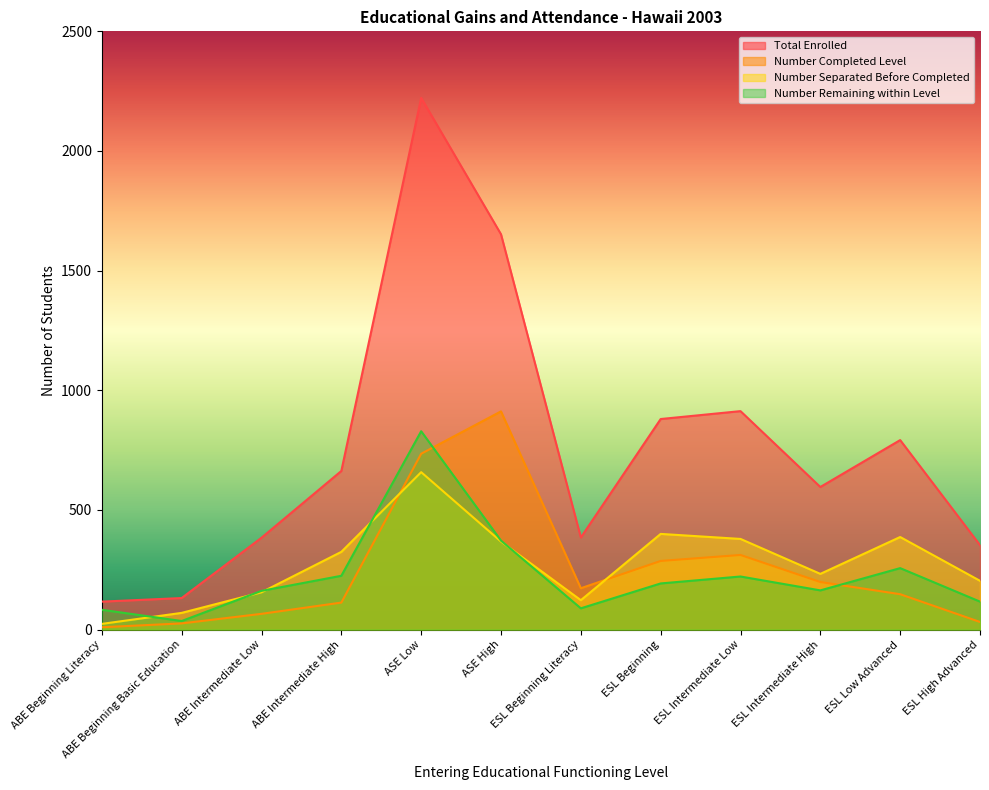

Which series changed the most between ESL Beginning Literacy and ESL Intermediate Low?

Total Enrolled